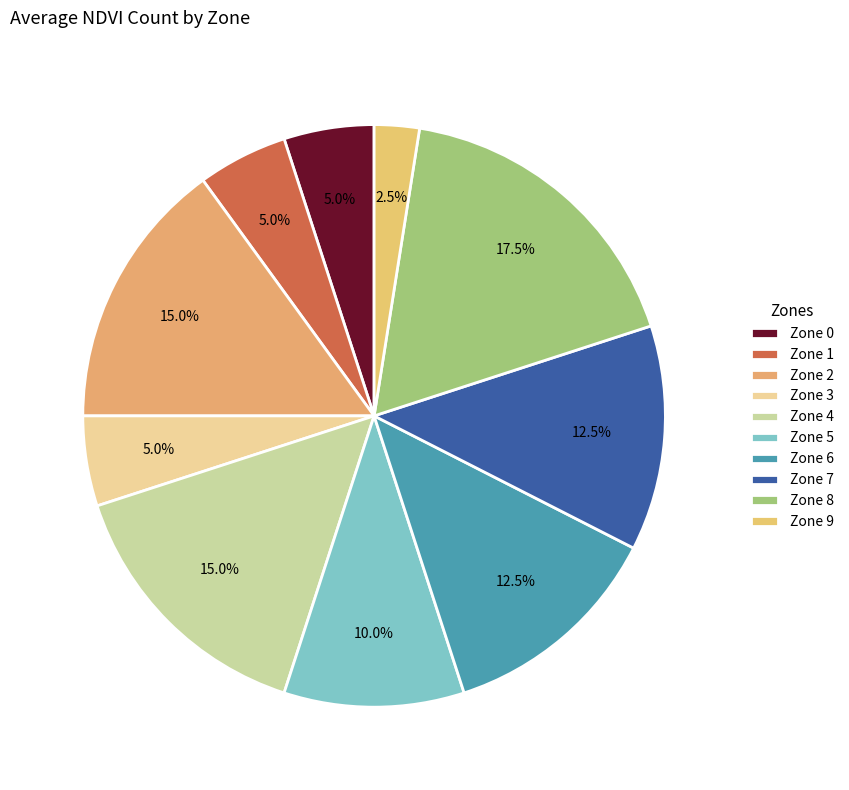

How many slices are in this pie chart?

10